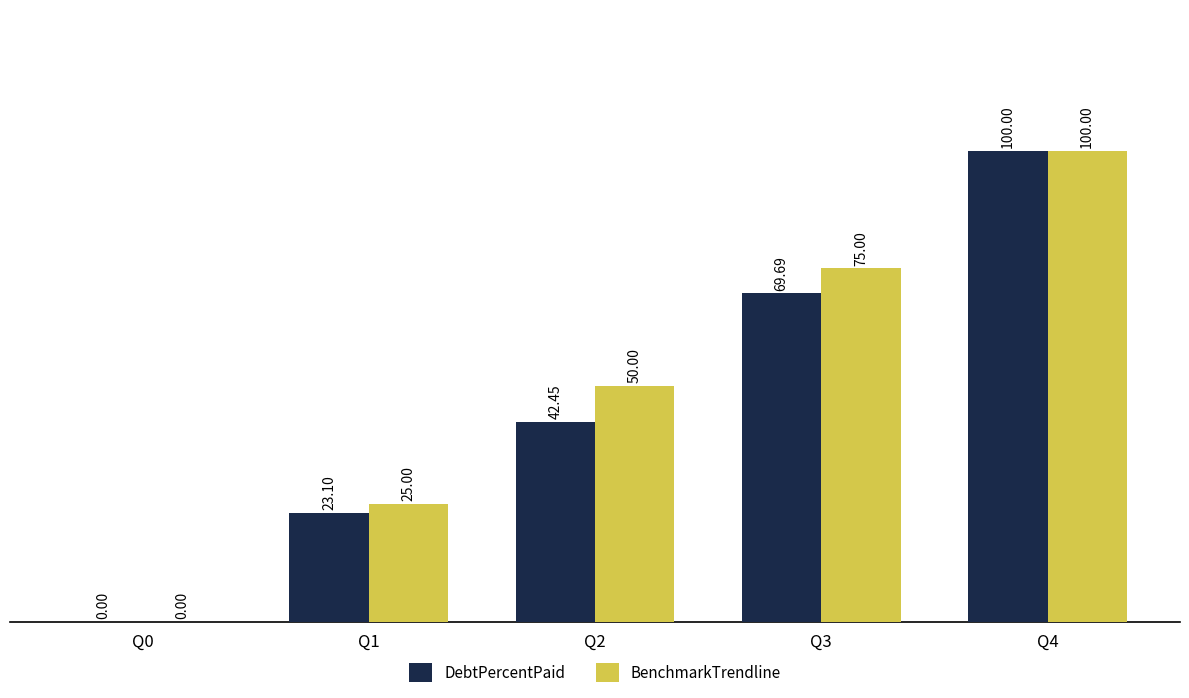

At which label is BenchmarkTrendline closest to 50?

Q2